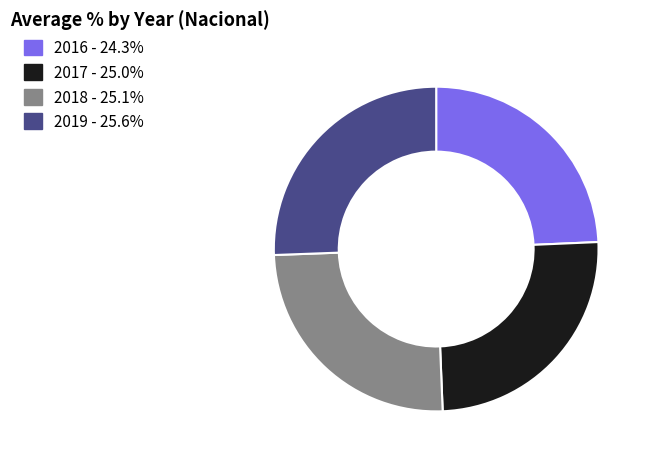

Which has a higher value, 2018 or 2016?

2018